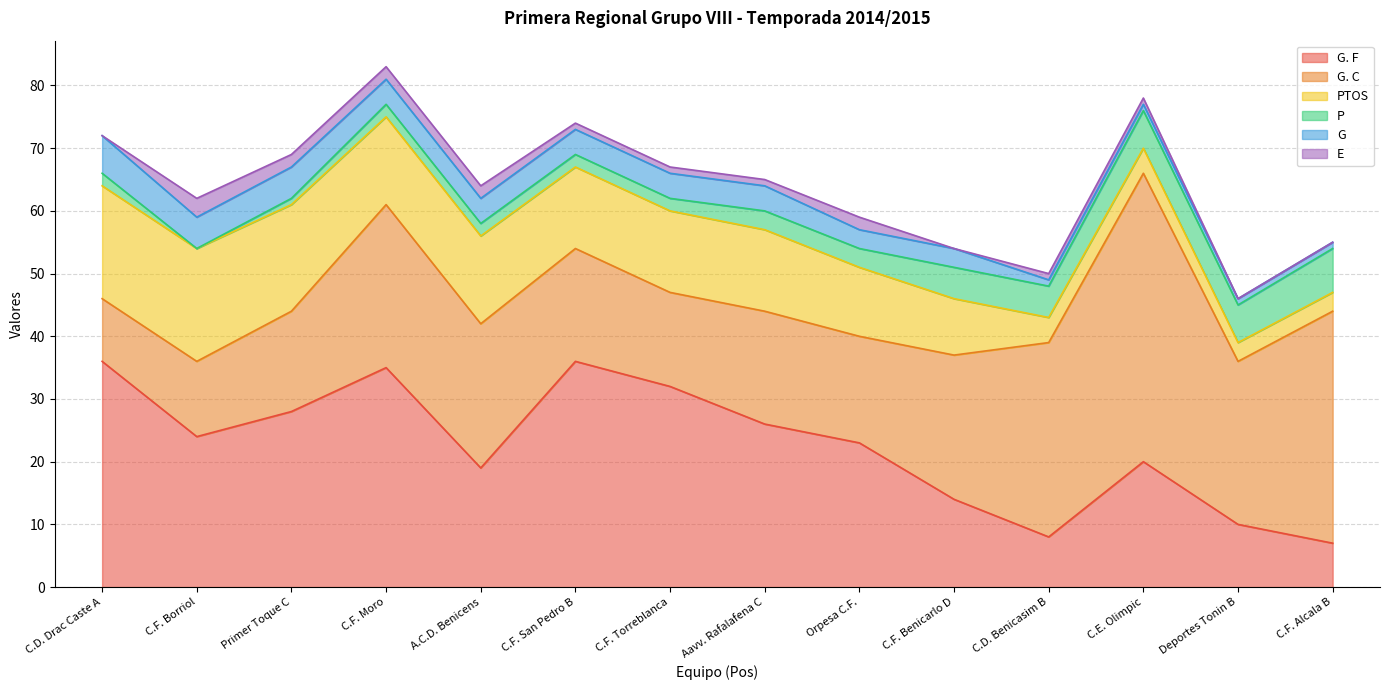

Reading left to right, what are all the values shown in this chart?

G. F: 36	24	28	35	19	36	32	26	23	14	8	20	10	7
G. C: 10	12	16	26	23	18	15	18	17	23	31	46	26	37
PTOS: 18	18	17	14	14	13	13	13	11	9	4	4	3	3
P: 2	0	1	2	2	2	2	3	3	5	5	6	6	7
G: 6	5	5	4	4	4	4	4	3	3	1	1	1	1
E: 0	3	2	2	2	1	1	1	2	0	1	1	0	0